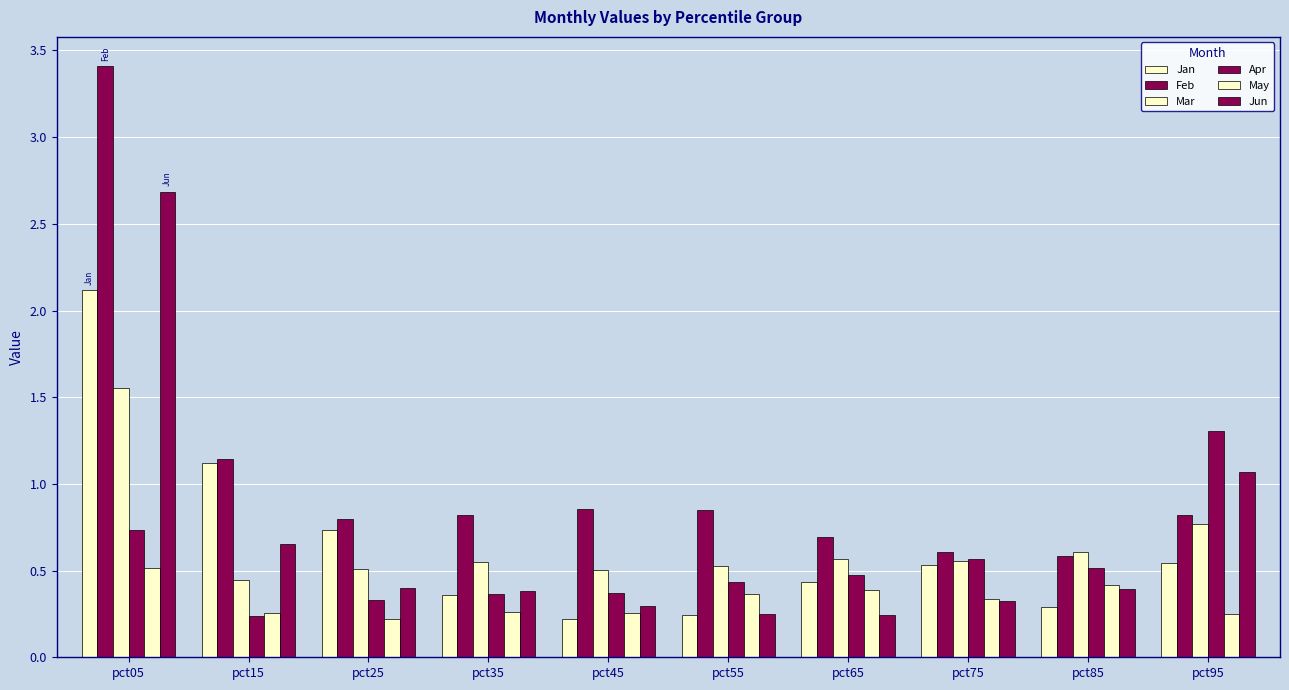

What is the smallest value displayed?

0.2